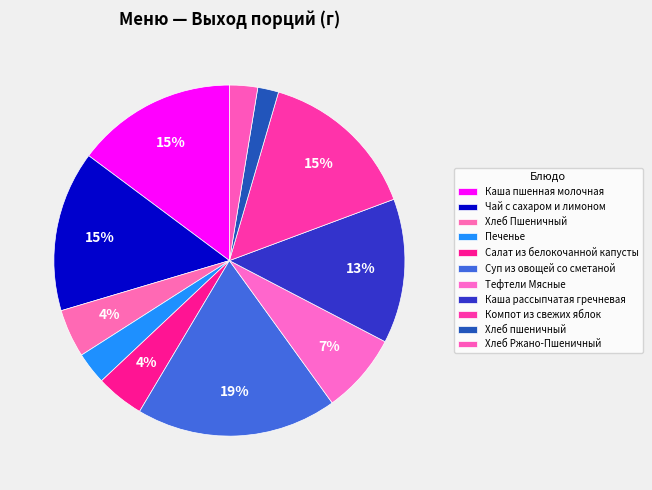

What percentage is the Хлеб Ржано-Пшеничный slice, to the nearest percent?

3%